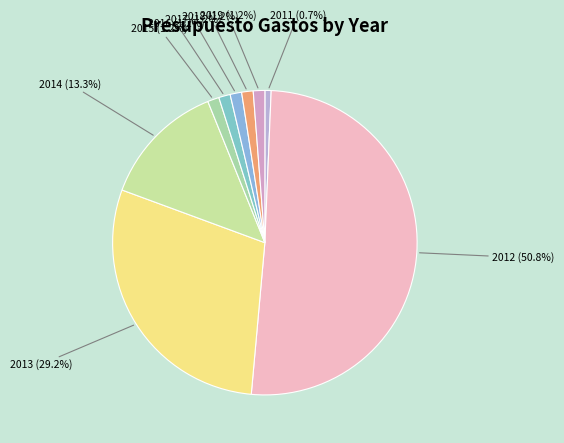

Which slice is the largest?

2012